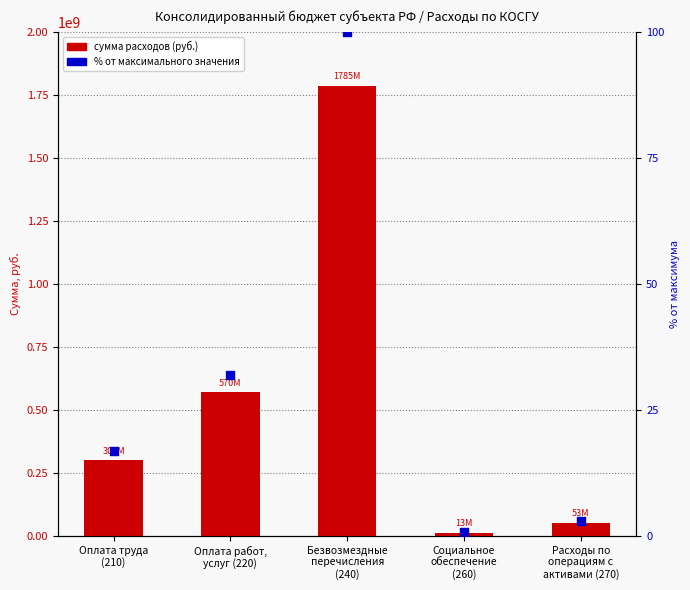

What is the total value across all series at Оплата труда
(210)?

300412285.0